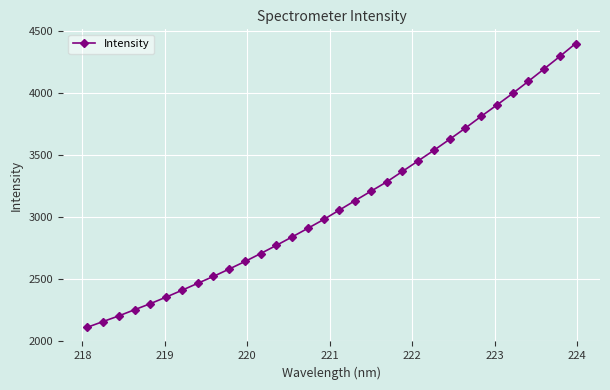

What is the maximum value shown in the chart?

4395.4